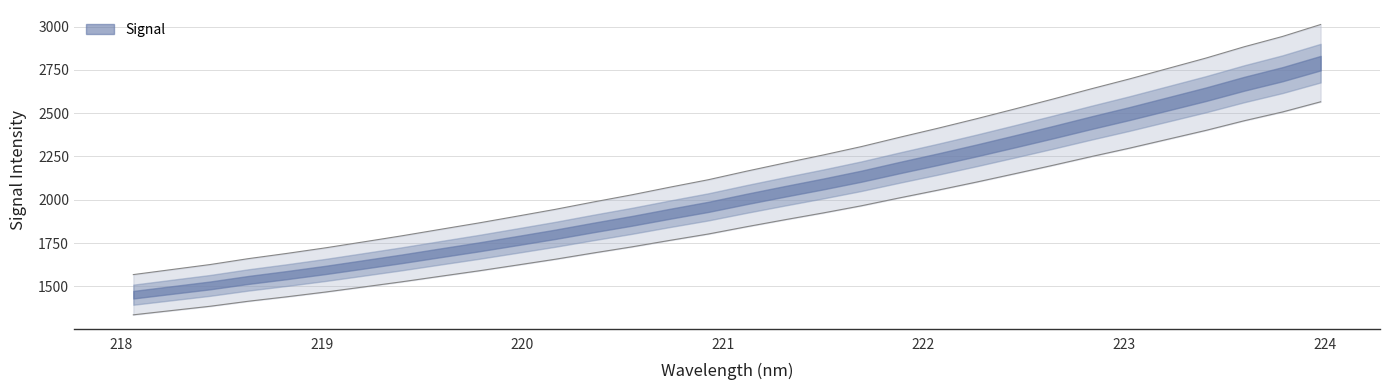

True or false: y and x cross at least once.

False